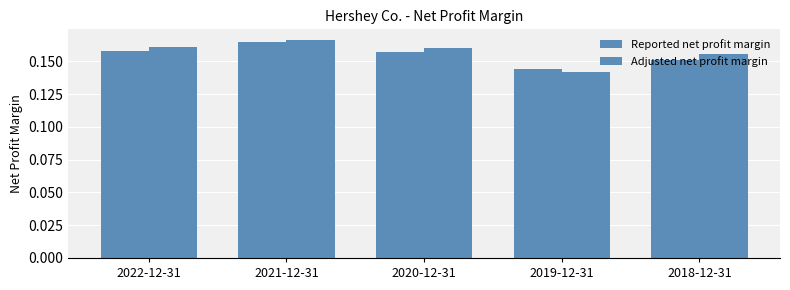

Reading left to right, extract all data points from this chart.

Reported net profit margin: 2022-12-31=0.2	2021-12-31=0.2	2020-12-31=0.2	2019-12-31=0.1	2018-12-31=0.2
Adjusted net profit margin: 2022-12-31=0.2	2021-12-31=0.2	2020-12-31=0.2	2019-12-31=0.1	2018-12-31=0.2